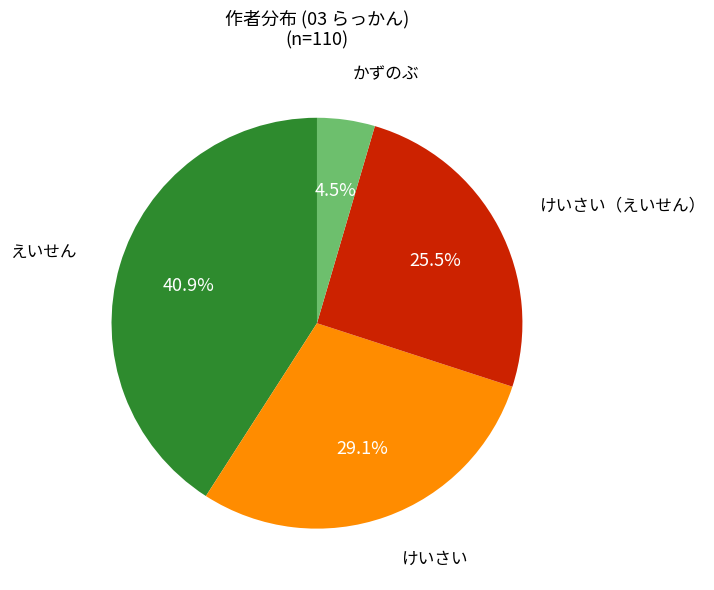

Rank the categories by value from lowest to highest.

かずのぶ, けいさい（えいせん）, けいさい, えいせん